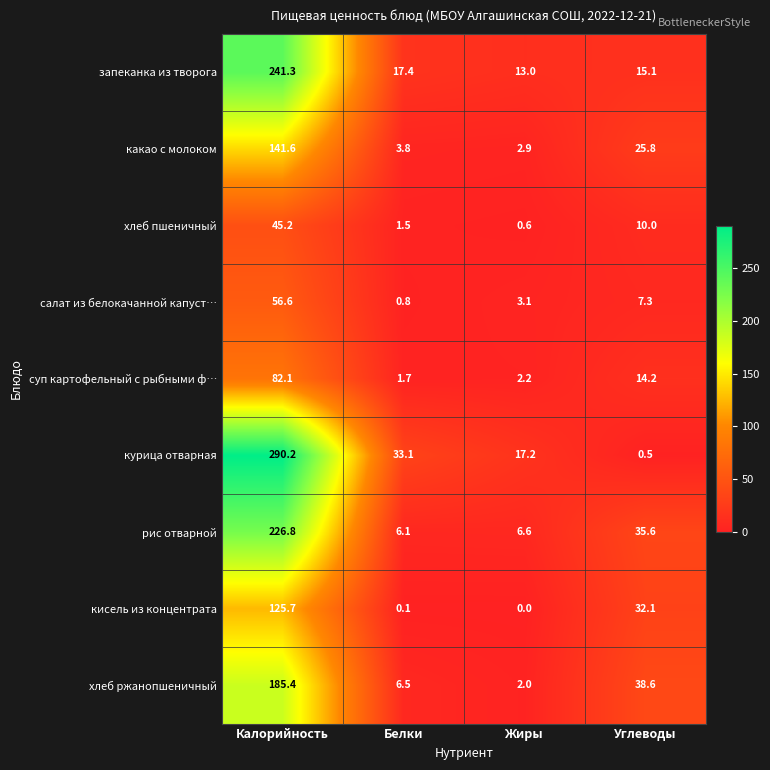

What is the difference between the second highest and minimum values in the запеканка из творога series?

4.4